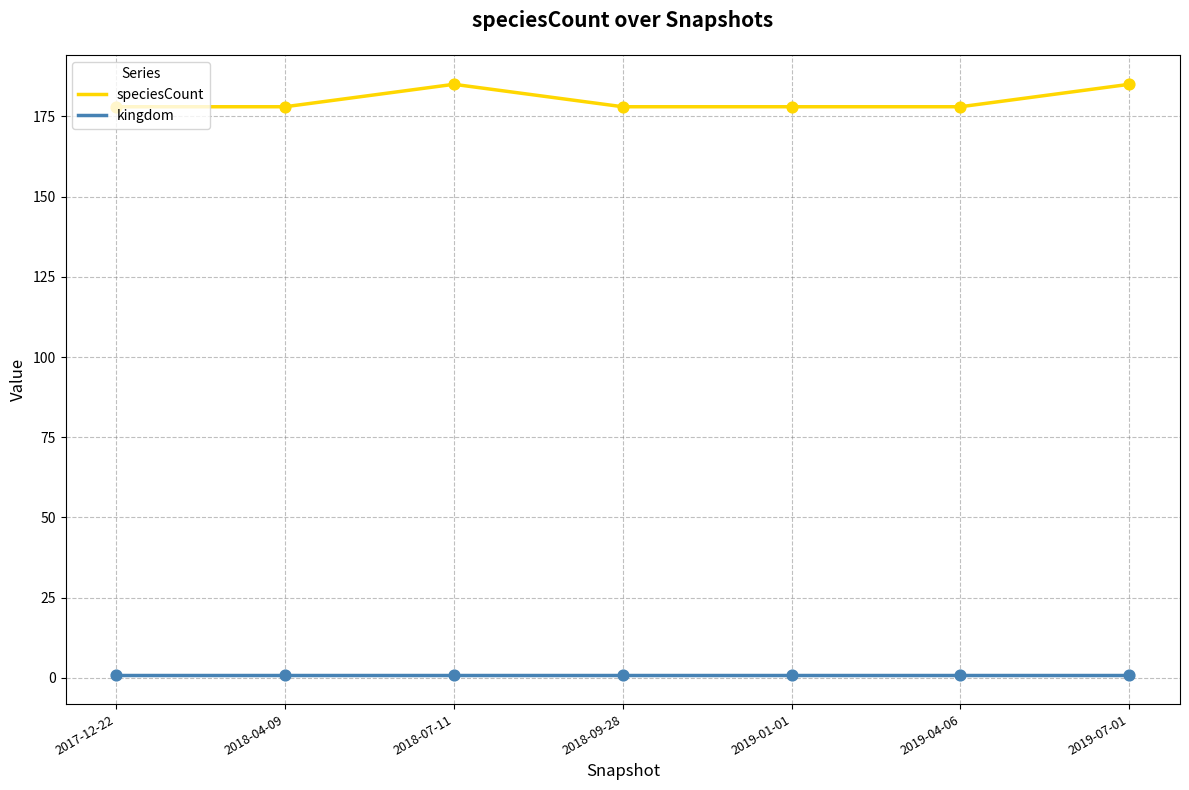

Which series has the largest range (max minus min)?

speciesCount